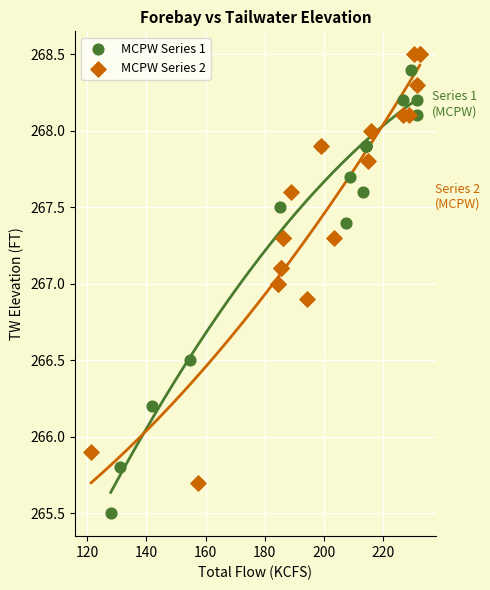

Which series has the widest spread of Y values?

MCPW Series 1